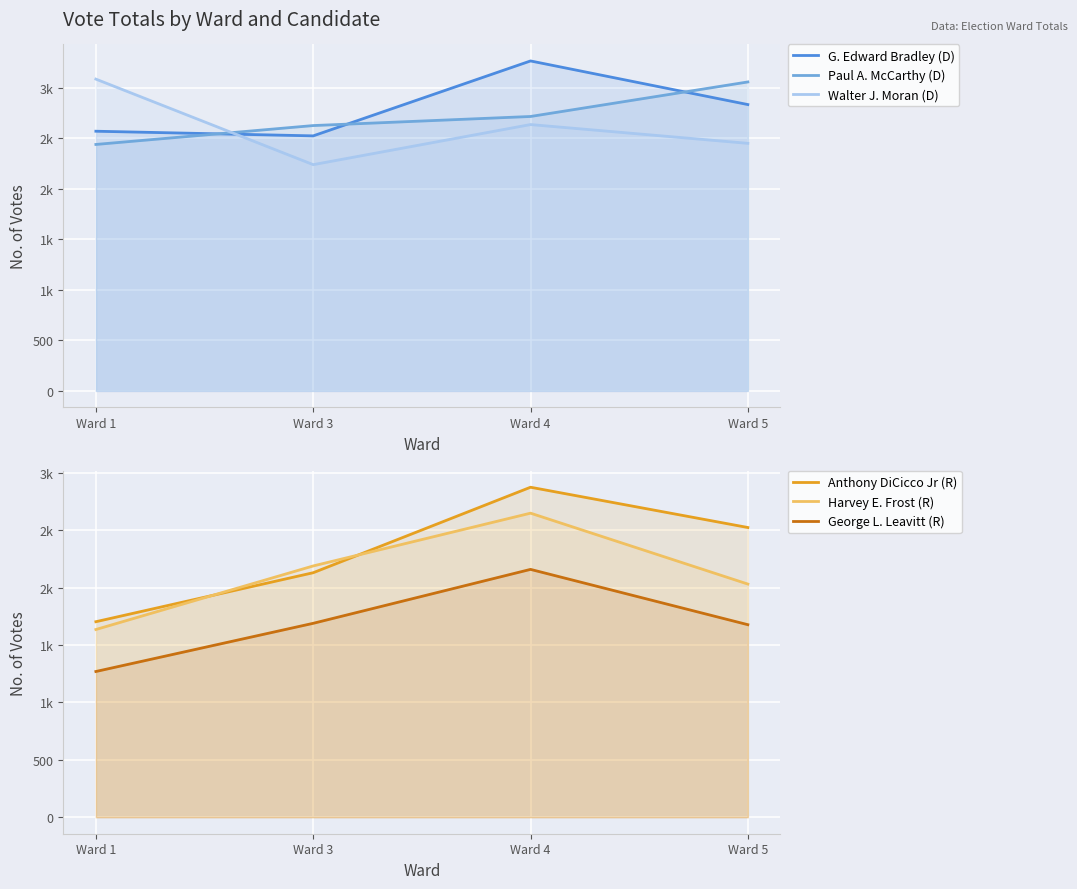

Which series has the largest range (max minus min)?

Anthony DiCicco Jr (R)